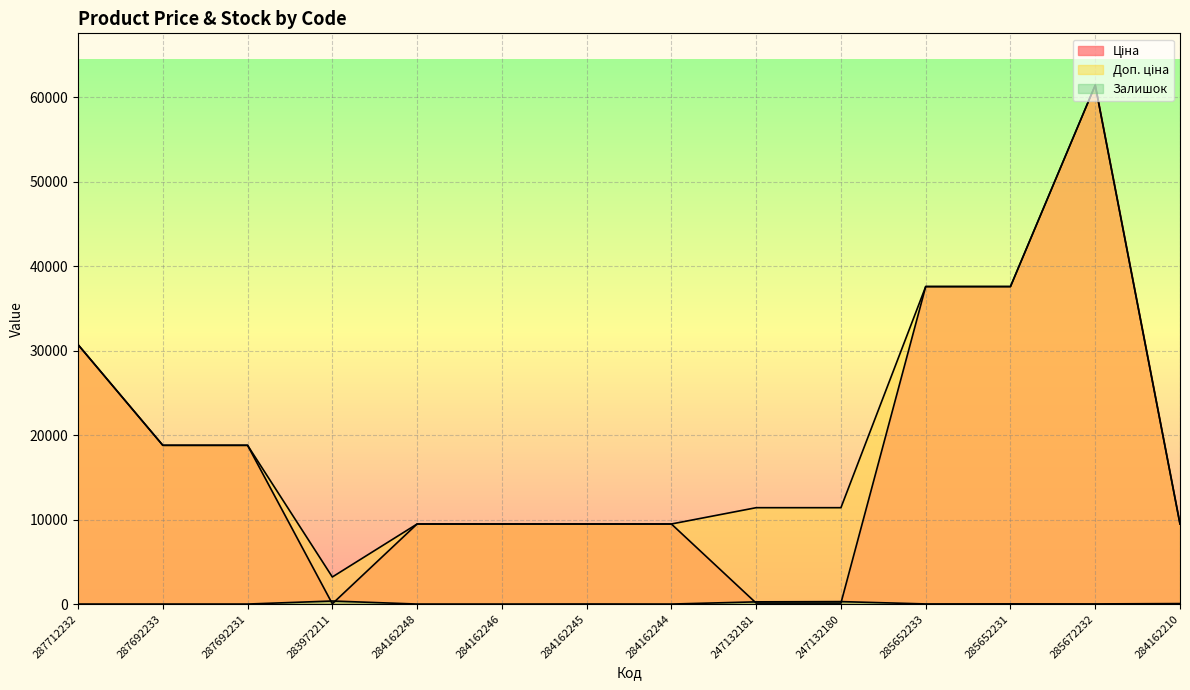

In Залишок, how many points are lower than both neighbors (excluding endpoints)?

3